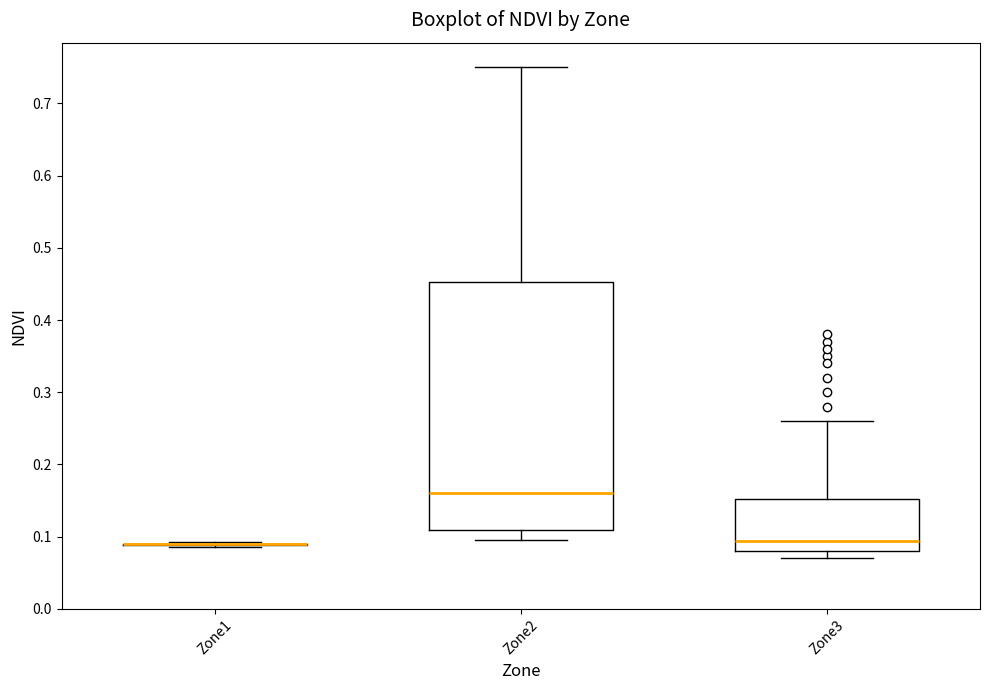

Reading left to right, transcribe this box plot: for each box, give where its median line is, the range the box spans, and where its two whiskers end, as read against the y-axis. The values are not printed on the chart, so give them approximately, as read against the axis.

Zone1: box collapsed to a line at 0.09, whiskers 0.09 to 0.09
Zone2: median 0.16, box 0.11 to 0.45, whiskers 0.10 to 0.75
Zone3: median 0.09, box 0.08 to 0.15, whiskers 0.07 to 0.26